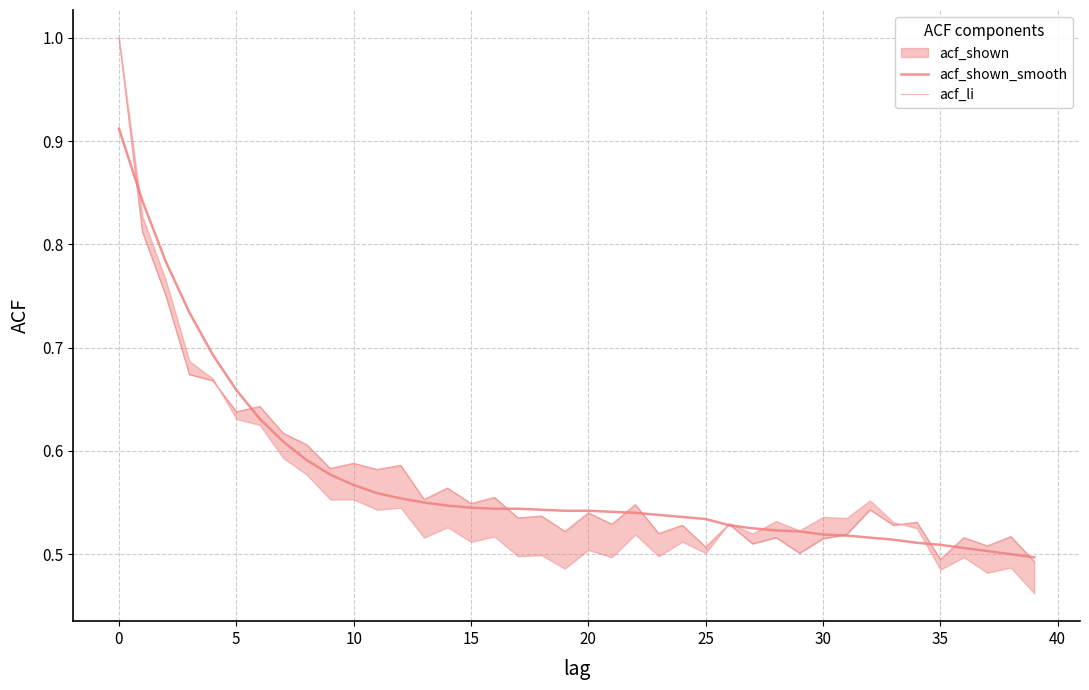

What is the label of the 32nd point from the left?

31